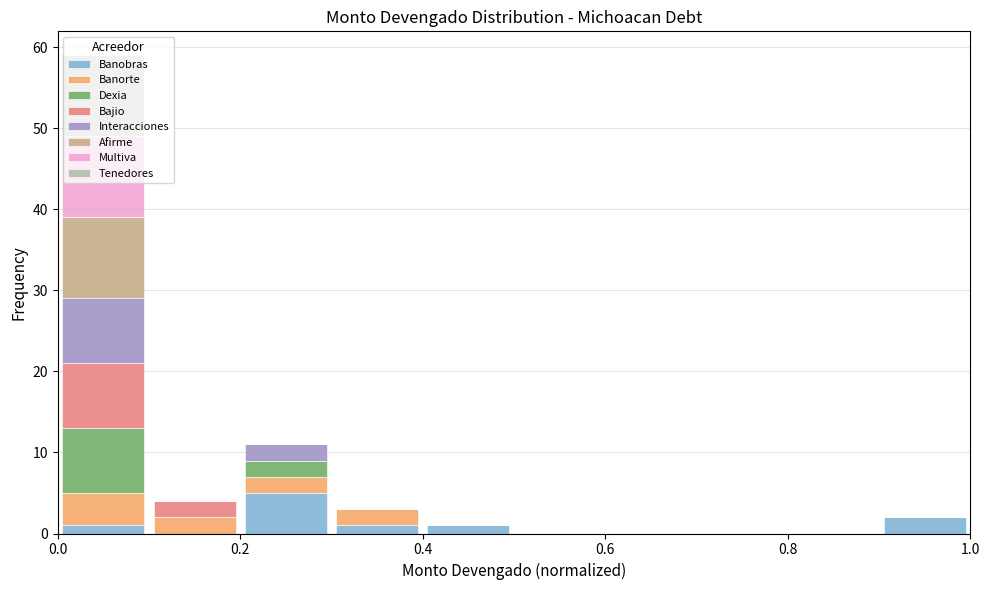

Reading left to right, list every stacked bar in this chart as the range it spans on the x-axis followed by its total height. The values are not printed on the chart, so give them approximately, as read against the axis.

0.0 to 0.1: 59
0.1 to 0.2: 4
0.2 to 0.3: 11
0.3 to 0.4: 3
0.4 to 0.5: 1
0.5 to 0.6: 0
0.6 to 0.7: 0
0.7 to 0.8: 0
0.8 to 0.9: 0
0.9 to 1.0: 2